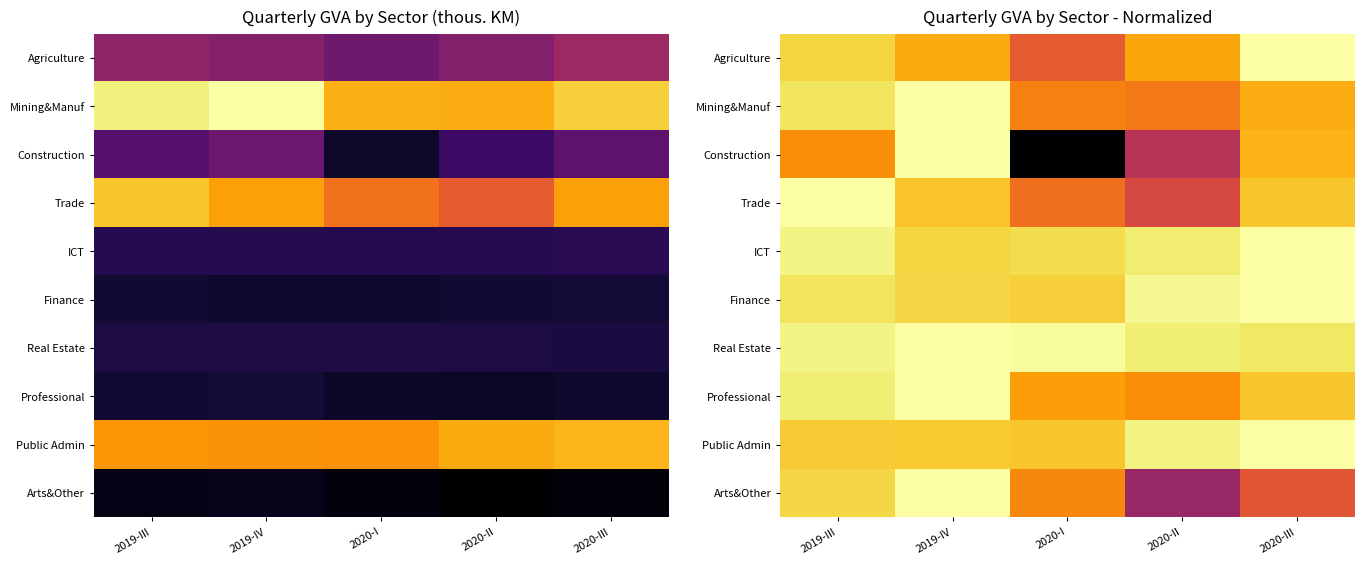

Count the number of data series in this chart.

10